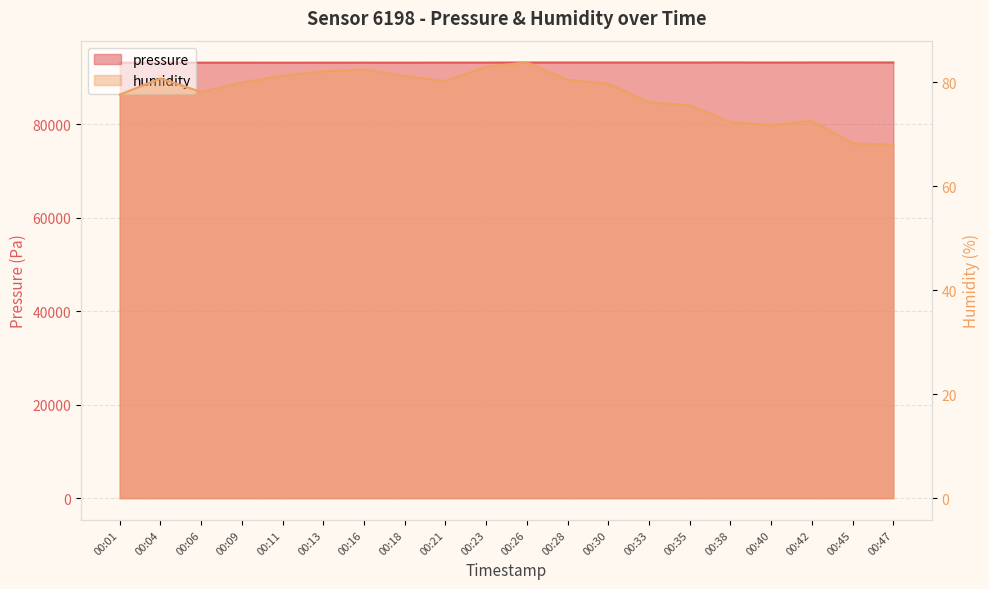

Is it true that pressure equals 93145.6 at 00:06?

True